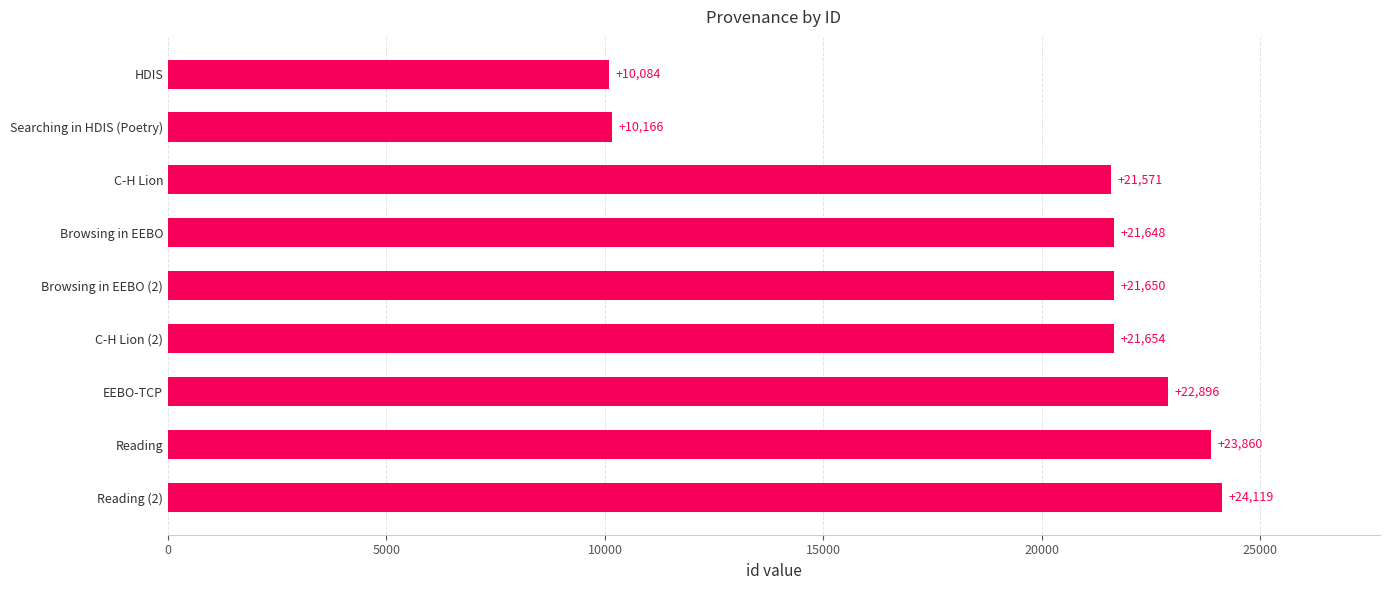

Where is the data nearest to the value 17101?

C-H Lion